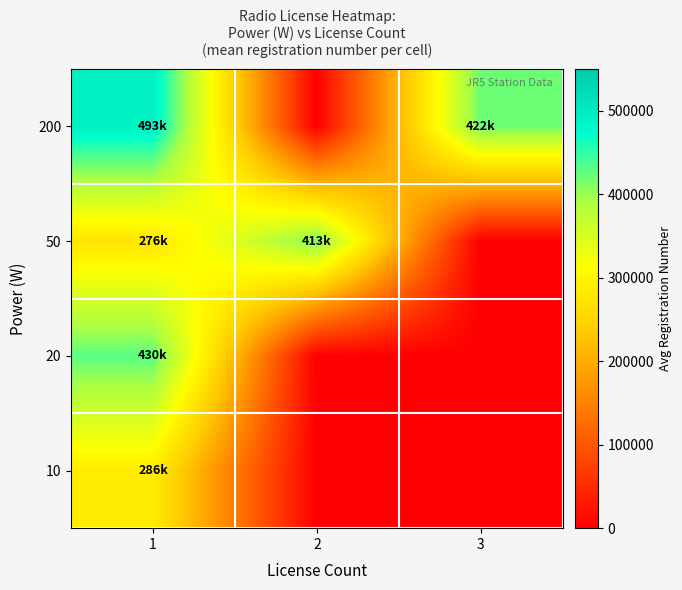

Which has a higher value, 1 or 2?

1